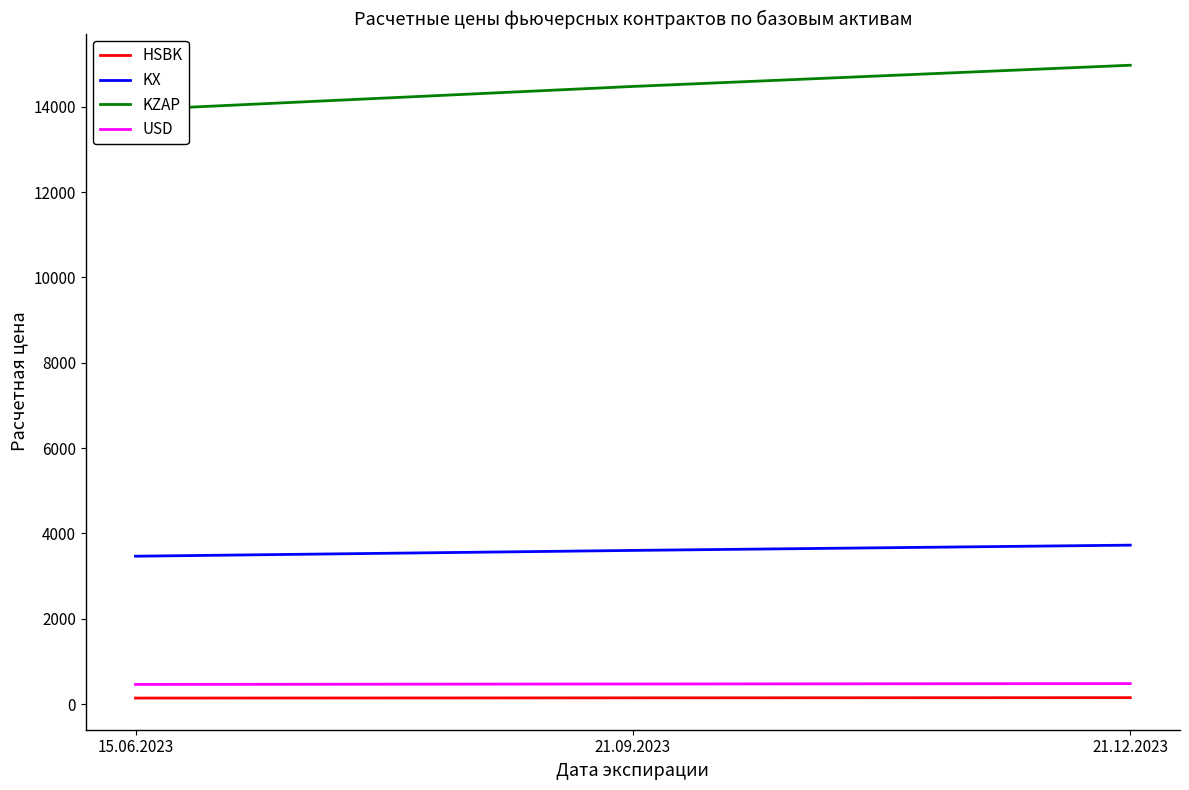

Reading right to left, what are all the values shown in this chart?

HSBK: 151.6	146.5	141.0
KX: 3725.1	3601.4	3465.7
KZAP: 14971.3	14474.2	13928.5
USD: 480.4	471.2	461.2